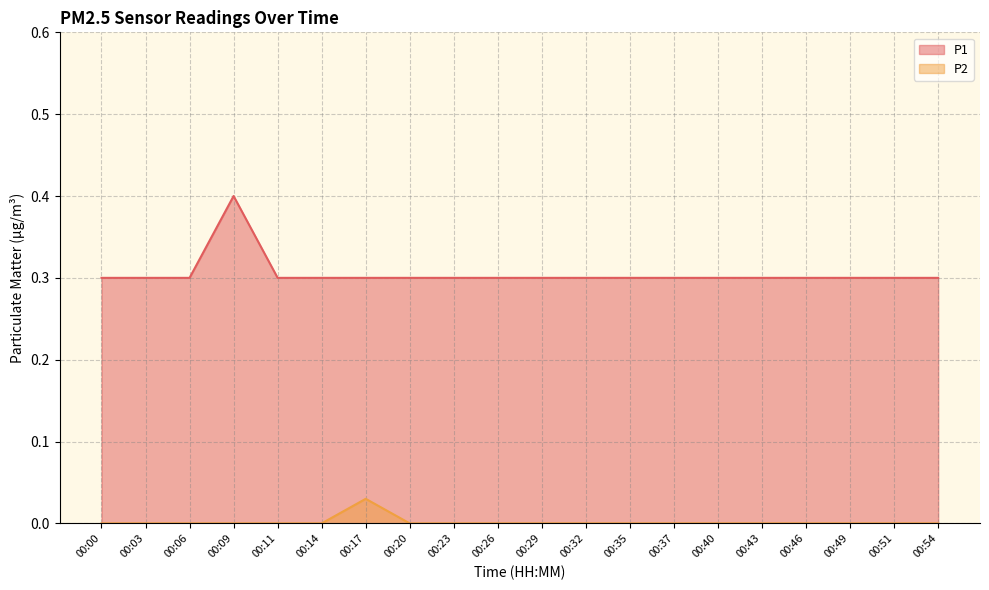

Where is P1 nearest to the value 0?

00:00